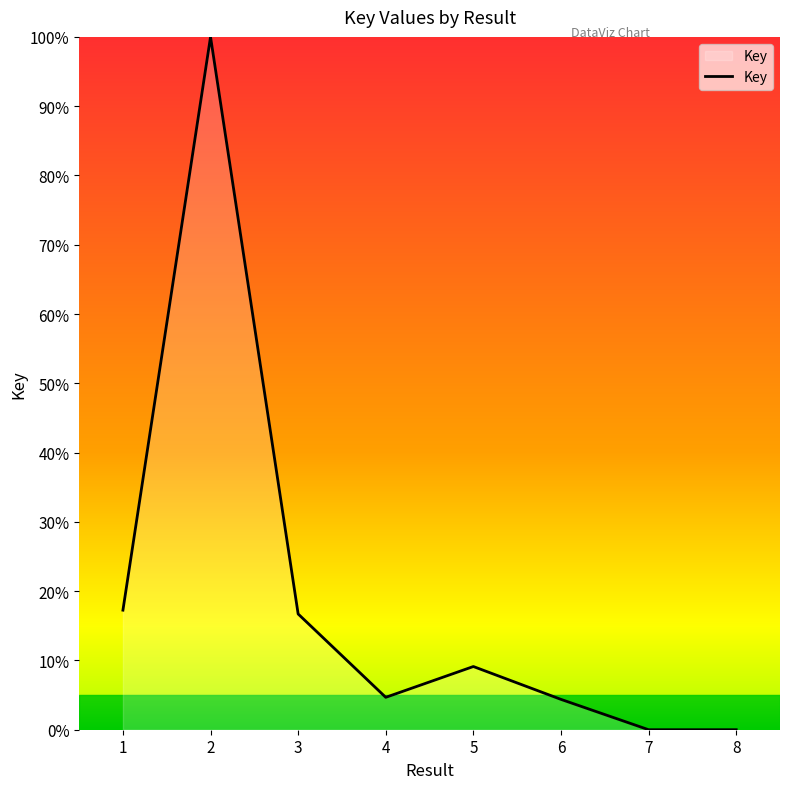

Which has a higher value, 4 or 1?

1